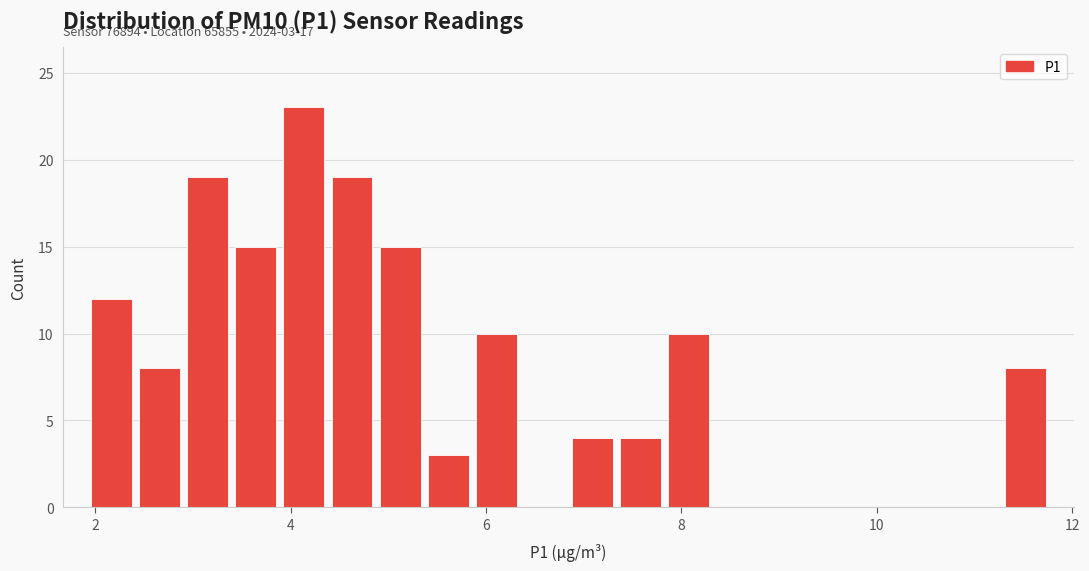

Read against the x-axis, roughly where is the centre of the tallest bar?

4.2